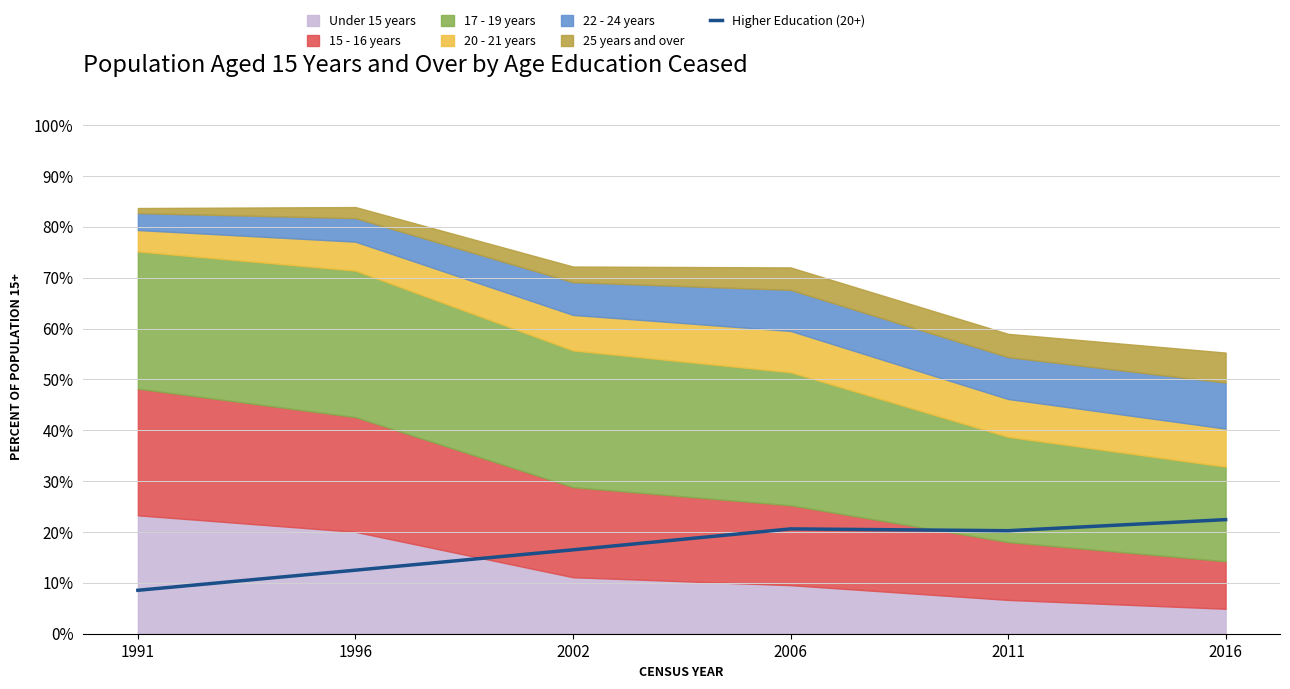

What is the lowest value of the Higher Education (20+) series?

8.5